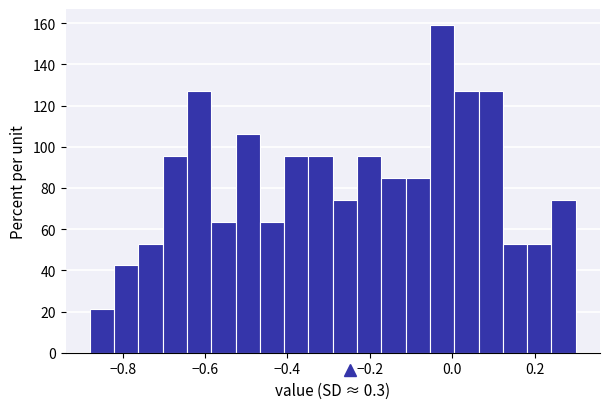

Read against the x-axis, roughly where is the centre of the tallest bar?

-0.02